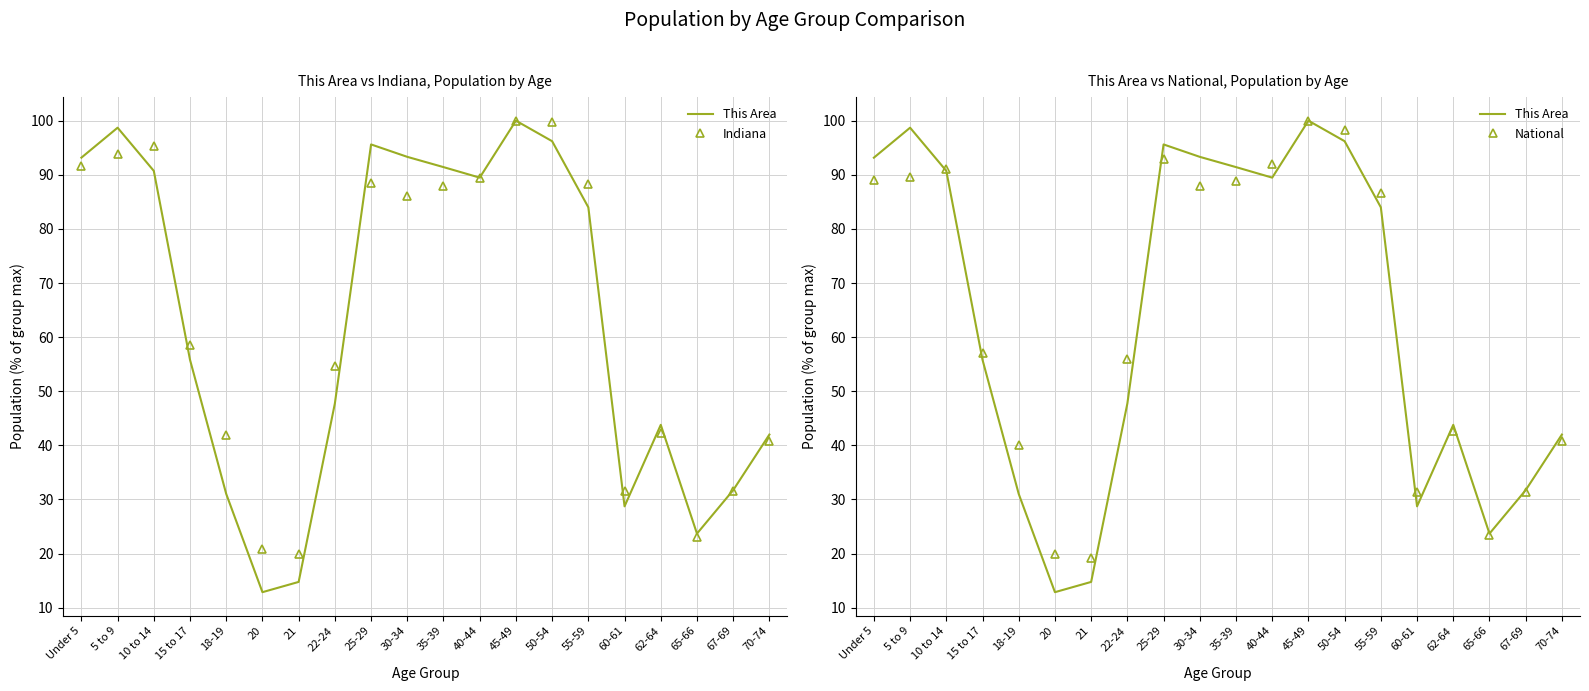

In Indiana, how many points are lower than both neighbors (excluding endpoints)?

4